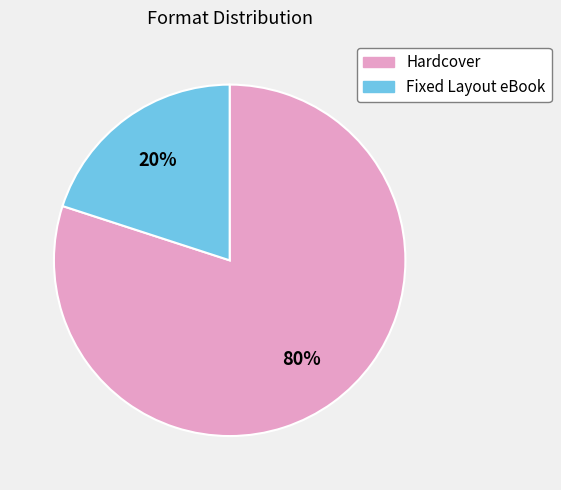

To the nearest percent, what percentage of the pie is 20%?

20%